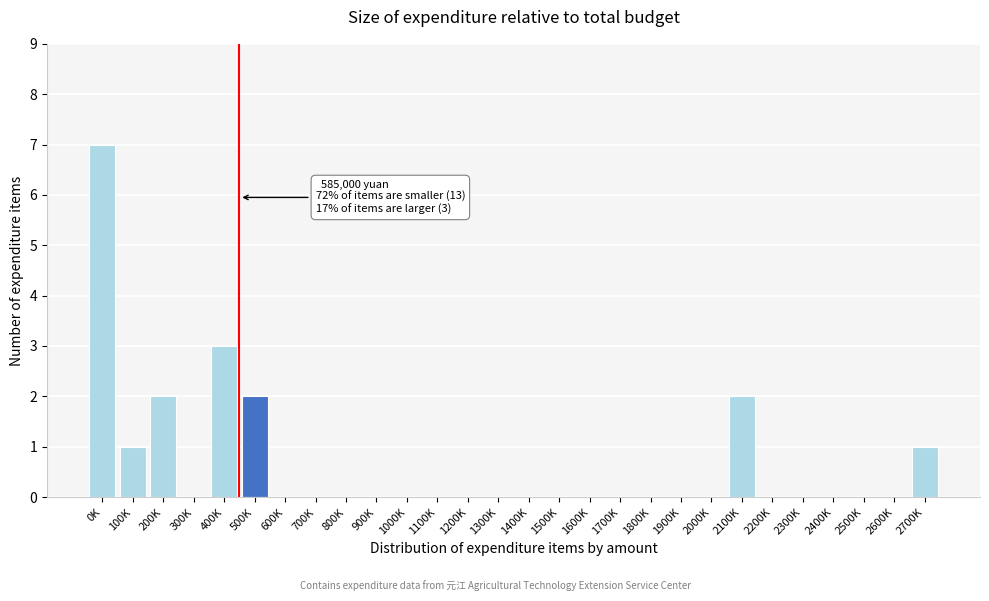

Reading left to right, transcribe all the data shown in this chart.

0K=7	100K=1	200K=2	300K=0	400K=3	500K=2	600K=0	700K=0	800K=0	900K=0	1000K=0	1100K=0	1200K=0	1300K=0	1400K=0	1500K=0	1600K=0	1700K=0	1800K=0	1900K=0	2000K=0	2100K=2	2200K=0	2300K=0	2400K=0	2500K=0	2600K=0	2700K=1